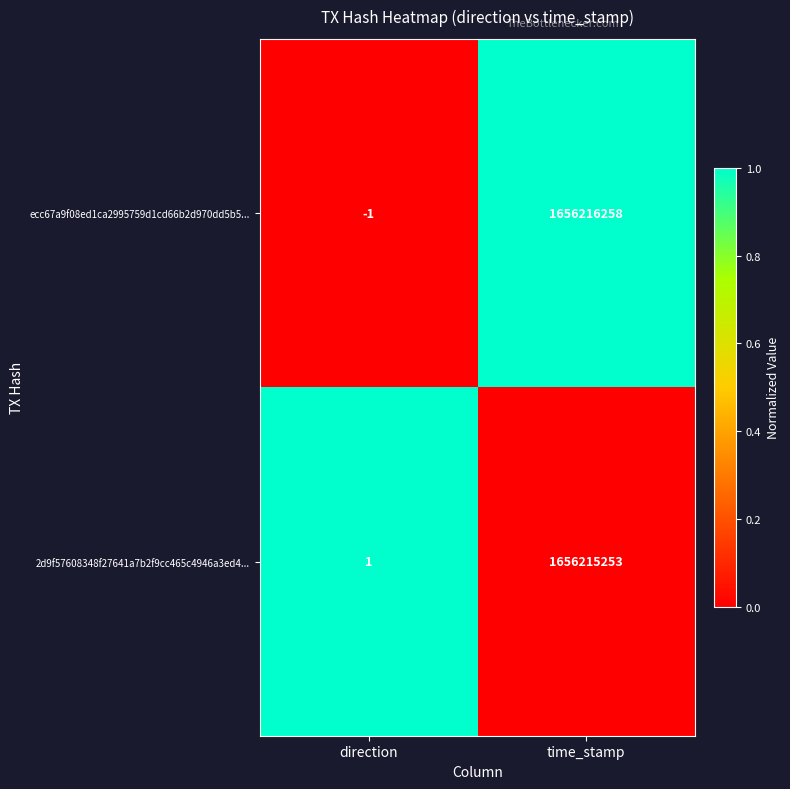

Reading left to right, transcribe all the data shown in this chart.

ecc67a9f08ed1ca2995759d1cd66b2d970dd5b5...: direction=-1	time_stamp=1656216258
2d9f57608348f27641a7b2f9cc465c4946a3ed4...: direction=1	time_stamp=1656215253